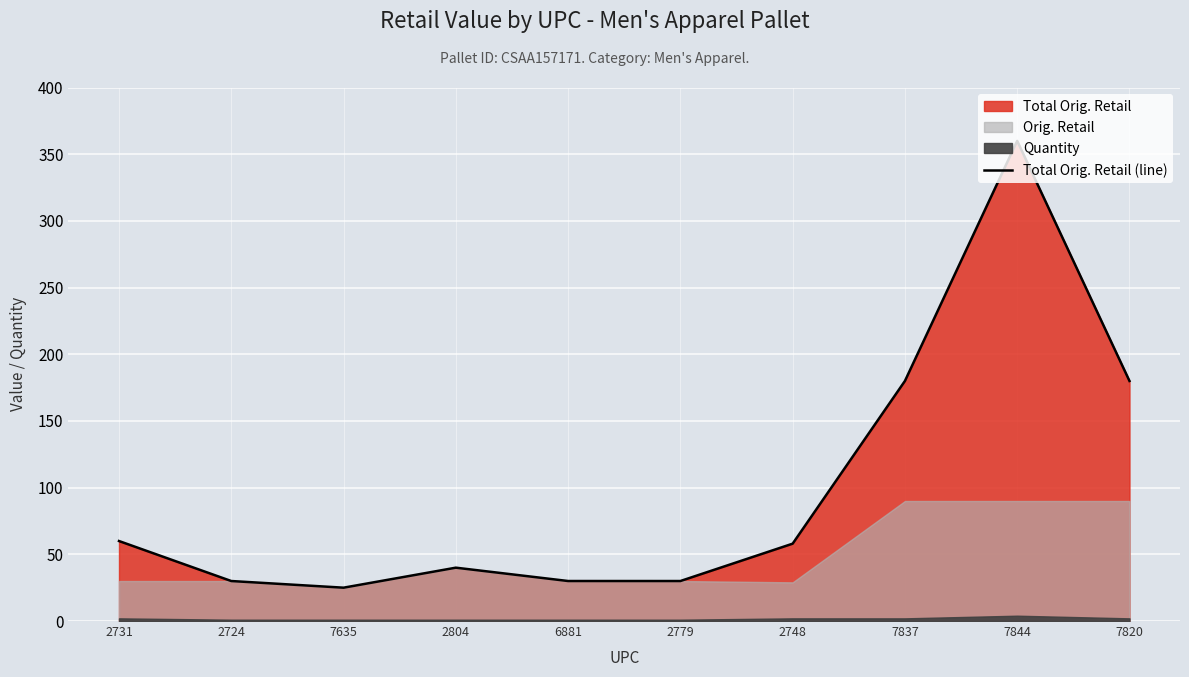

At which category does the chart reach its peak across all series?

7844